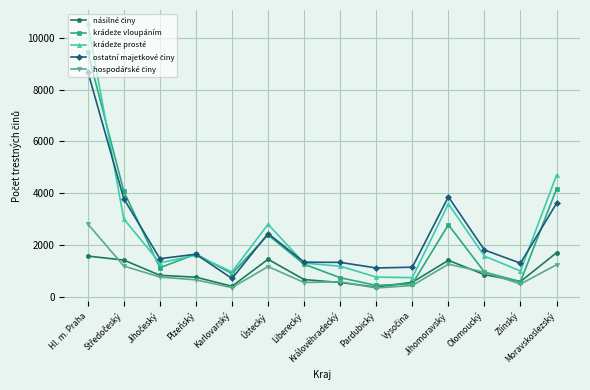

At which category is the sum across all series the highest?

Hl. m. Praha